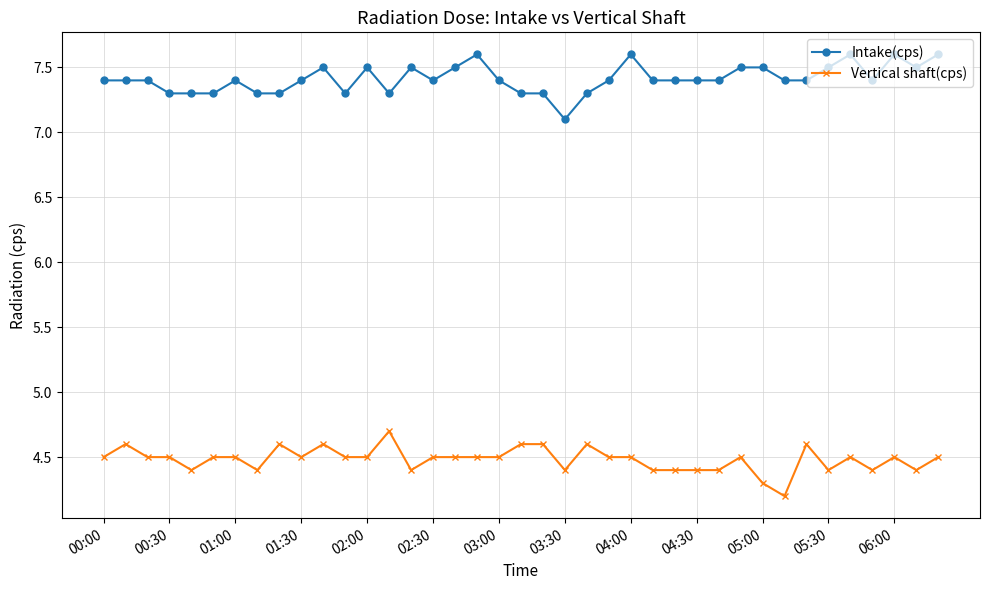

What is the difference between the maximum and minimum values in the Intake(cps) series?

0.5